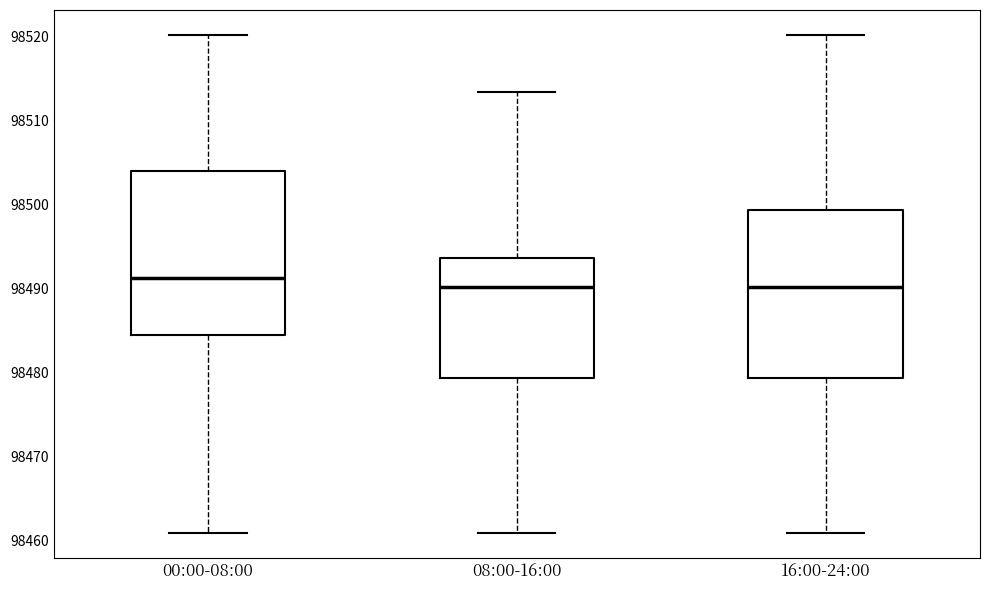

Where is the lower edge of the box for 08:00-16:00 on the y-axis? The values are not printed on the chart, so give them approximately, as read against the axis.

98479